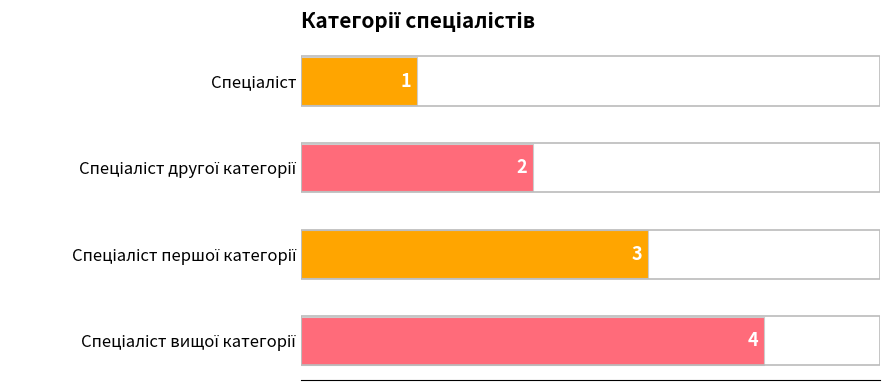

What is the value of the 2nd bar from the top?

2